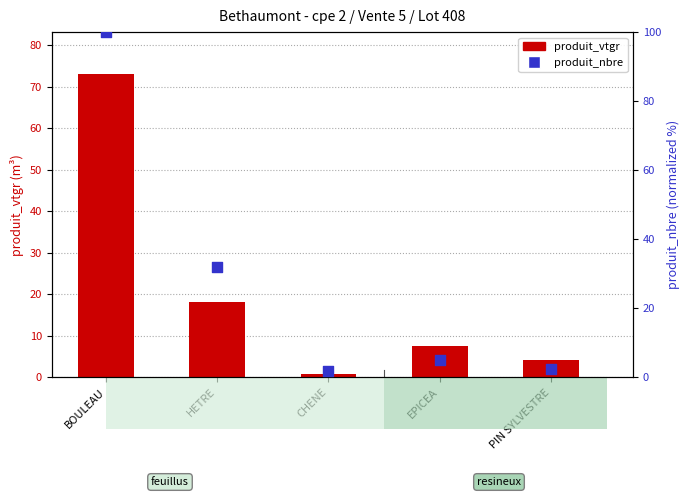

Which series has the largest Y range (max minus min)?

produit_nbre